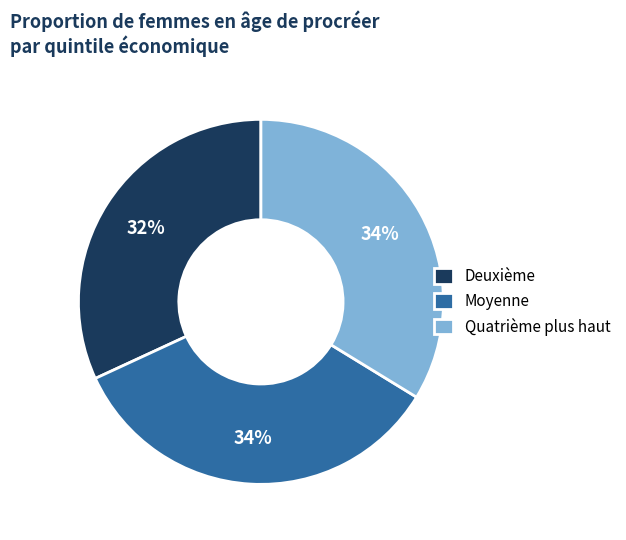

Count the number of slices in the pie.

3